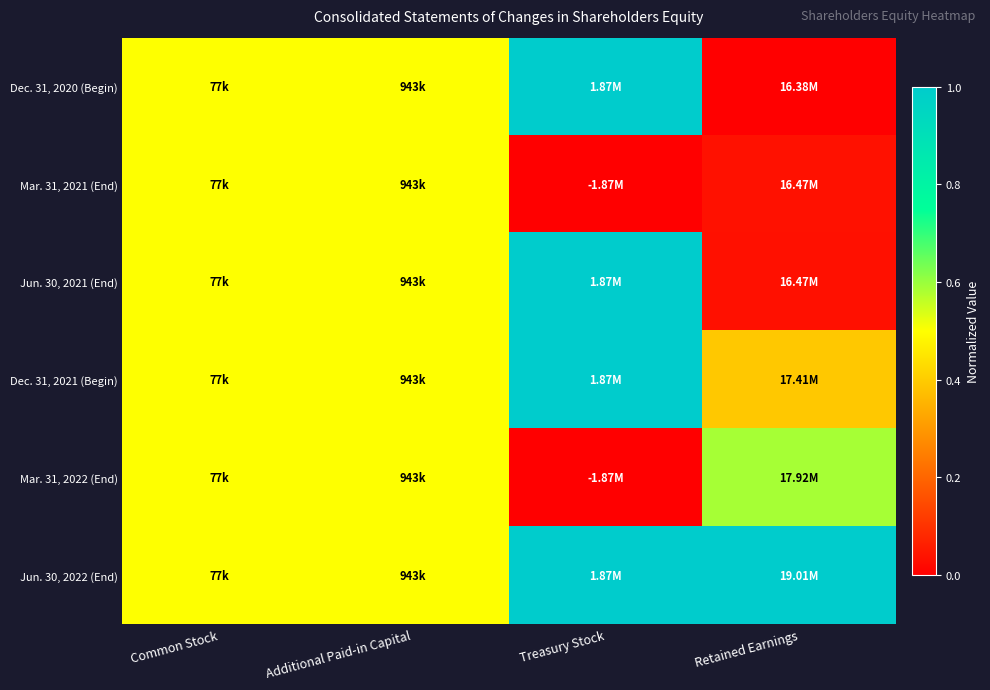

How many series are shown in this chart?

6